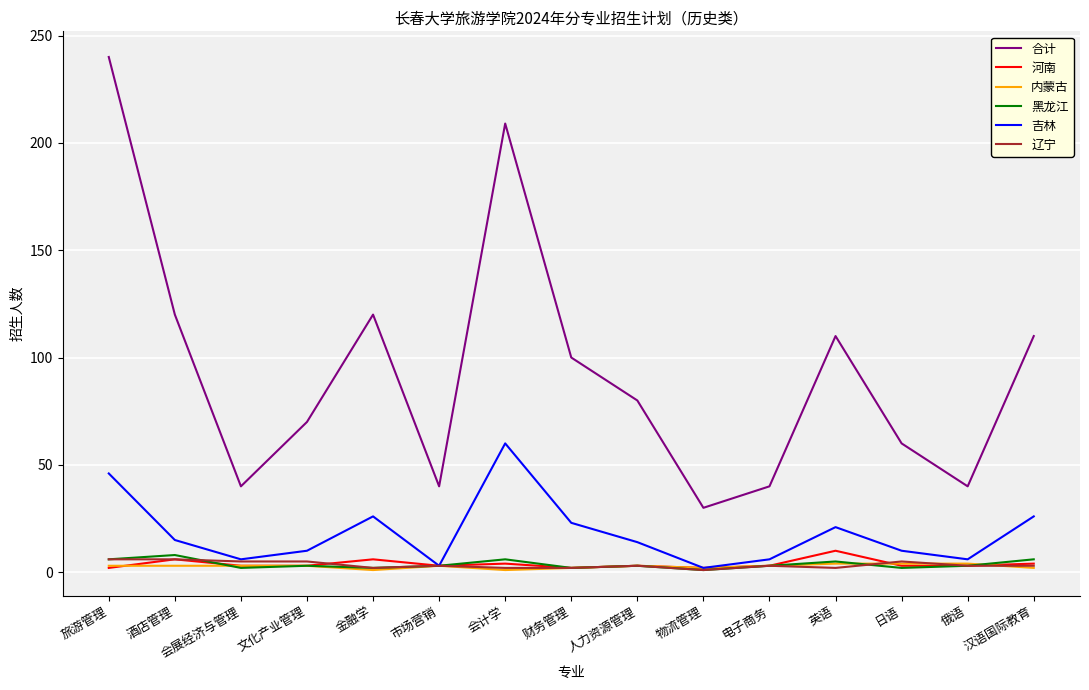

Count the number of categories in the chart.

15